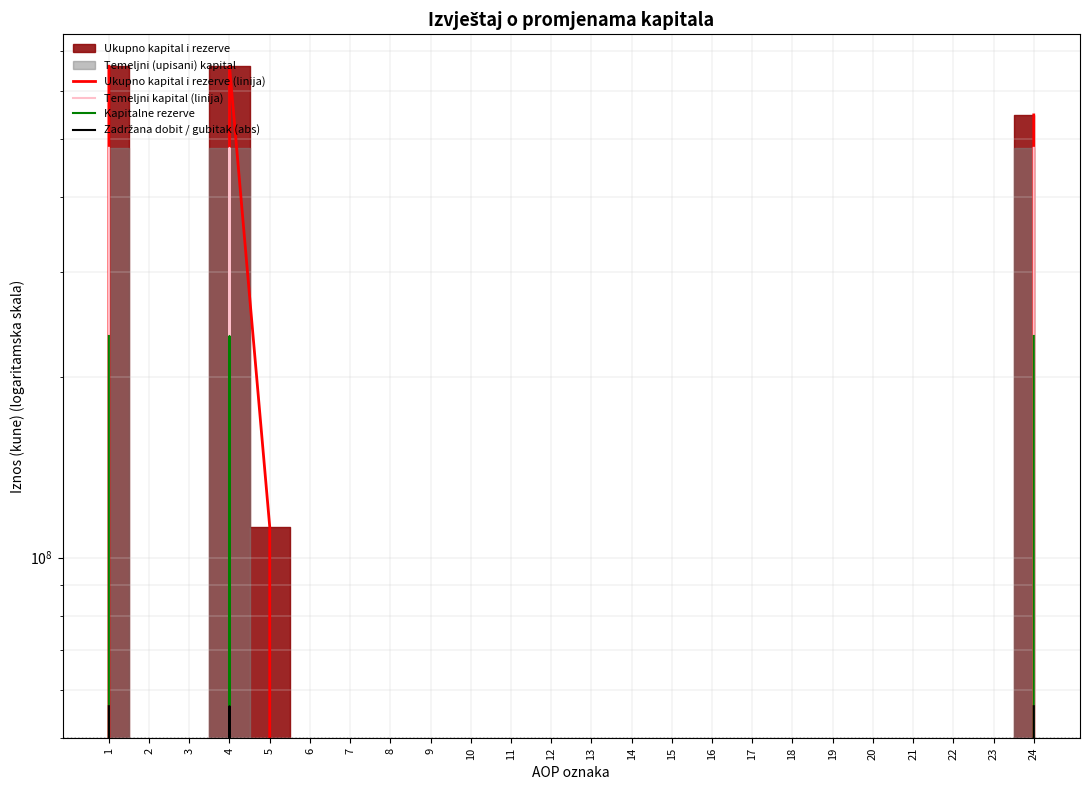

Is it true that Ukupno kapital i rezerve (linija) equals 0 at 15?

True